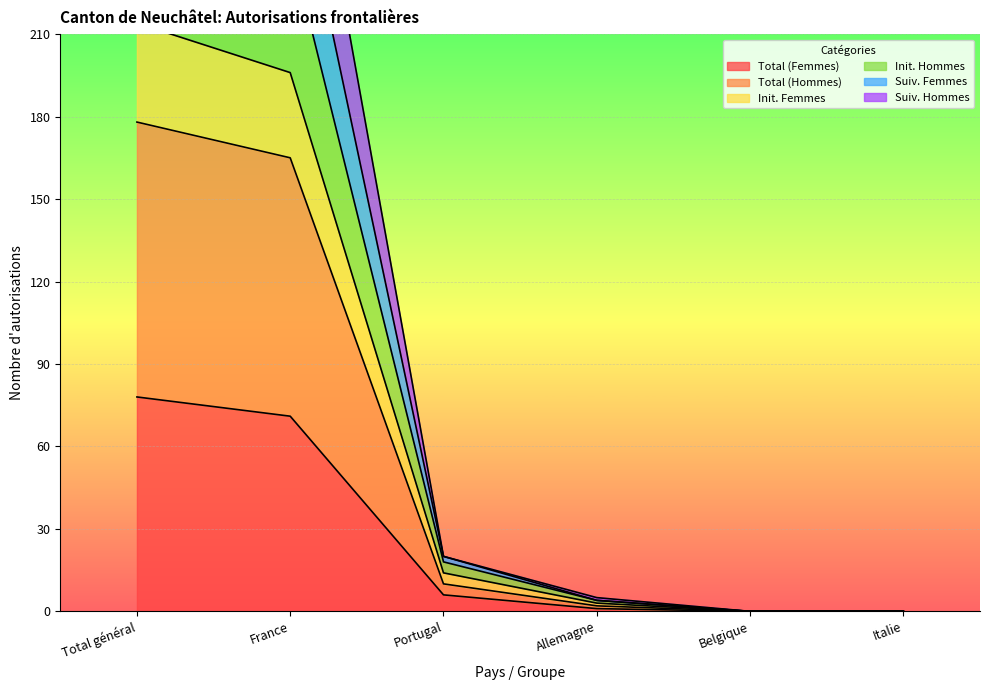

Between Total général and Allemagne, which series saw the biggest shift?

Total (Hommes)